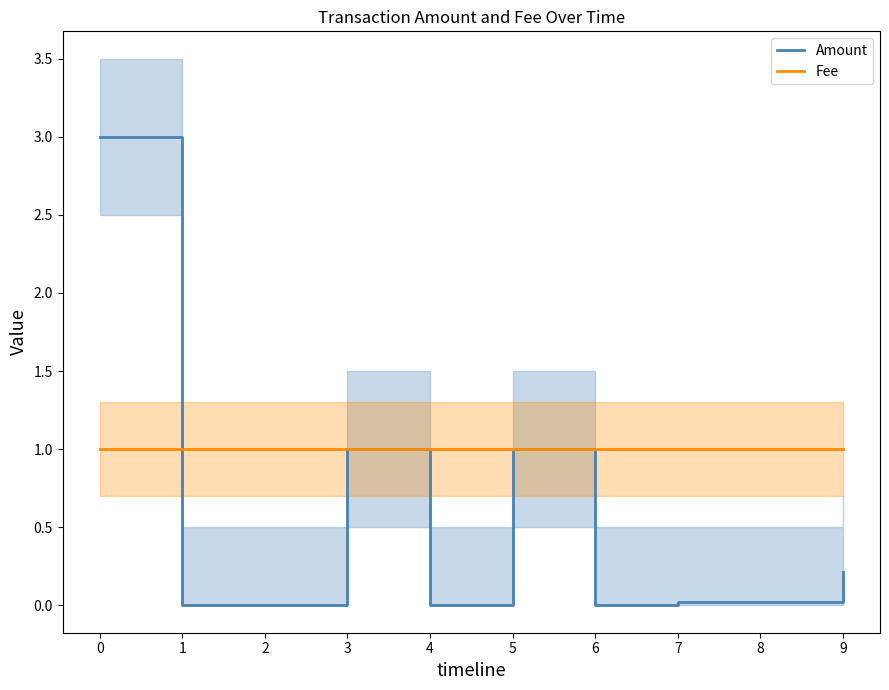

Is it true that Fee equals 1.4 at 1?

False